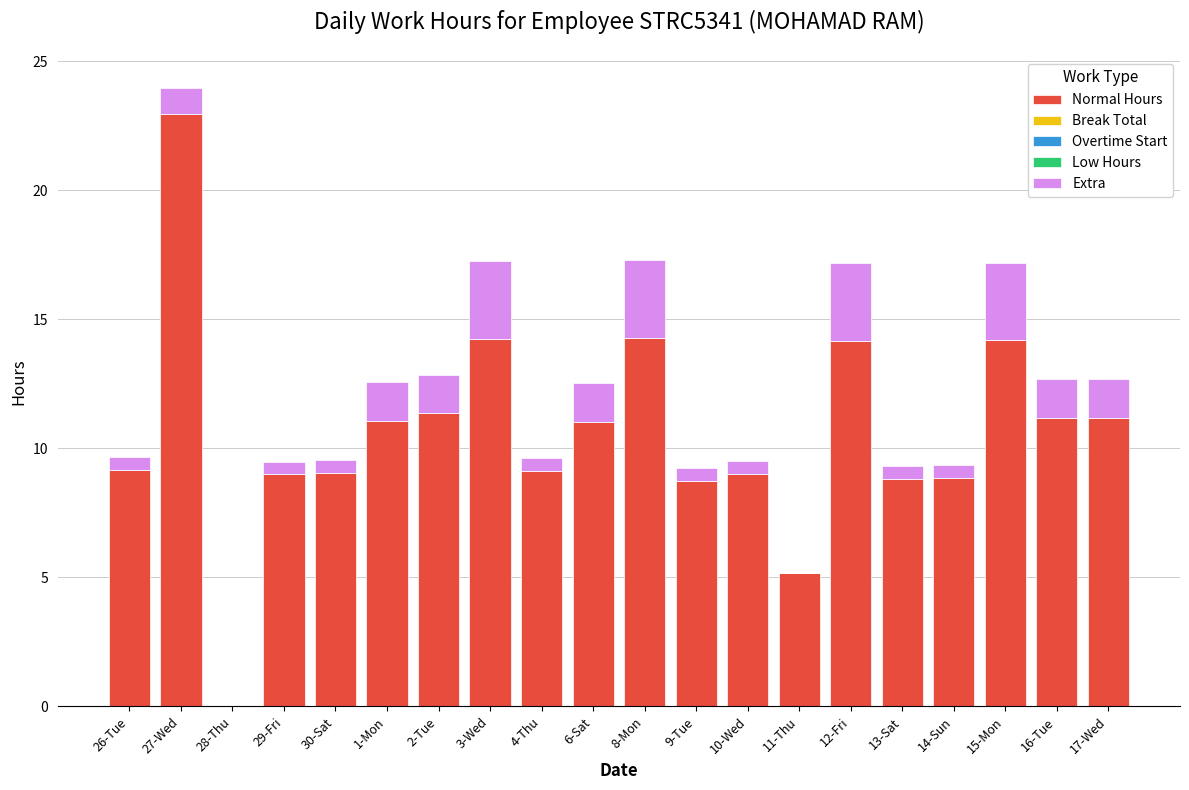

The value of Normal Hours at 4-Thu is 15.7. True or false?

False